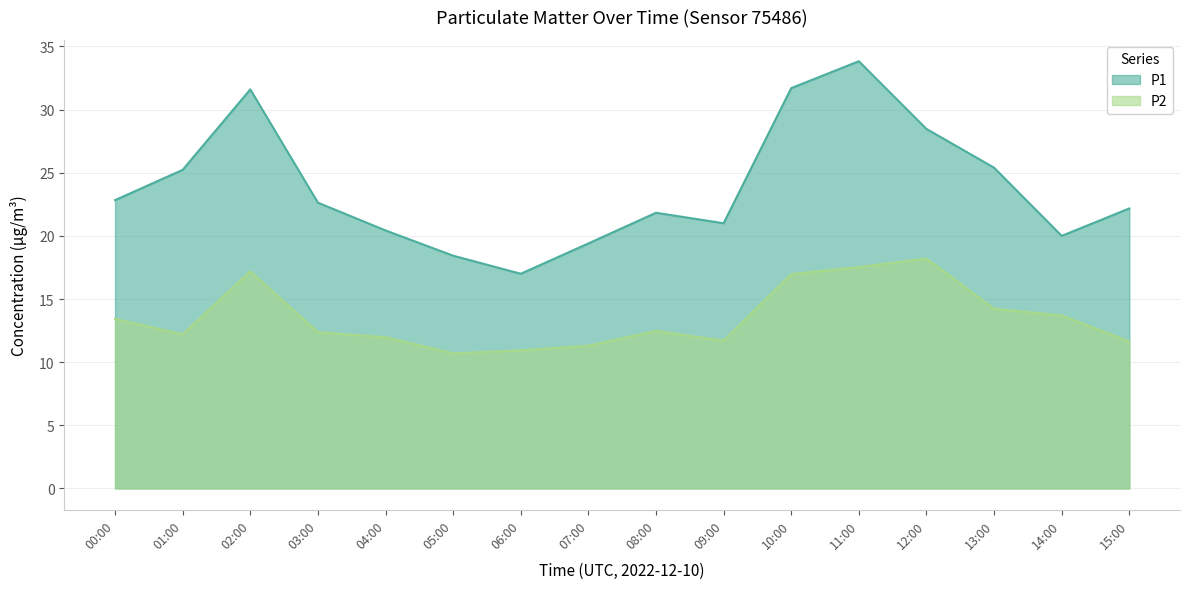

What is the difference between the highest and lowest values at 09:00?

9.3